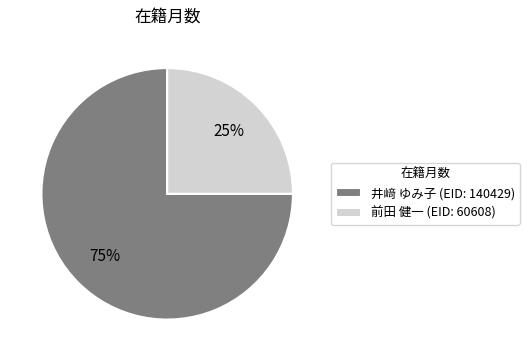

Approximately how many times larger is the value at 井﨑 ゆみ子 (EID: 140429) compared to 前田 健一 (EID: 60608)?

3.0